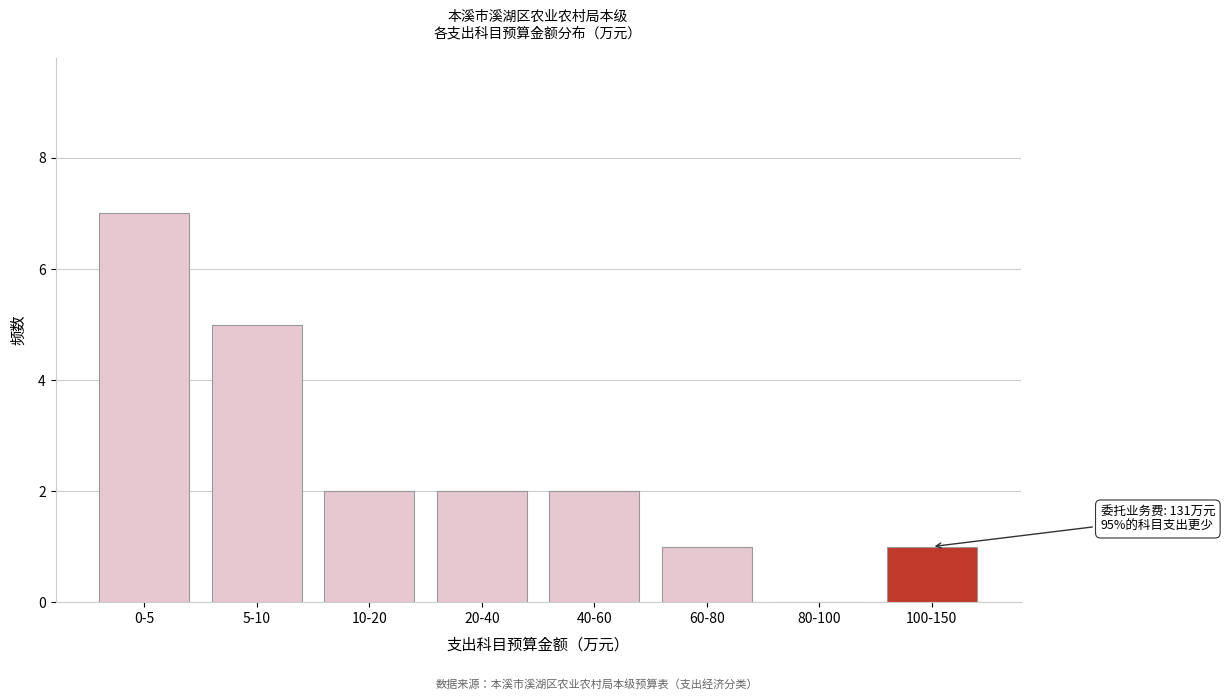

Reading left to right, extract all data points from this chart.

0-5=7	5-10=5	10-20=2	20-40=2	40-60=2	60-80=1	80-100=0	100-150=1